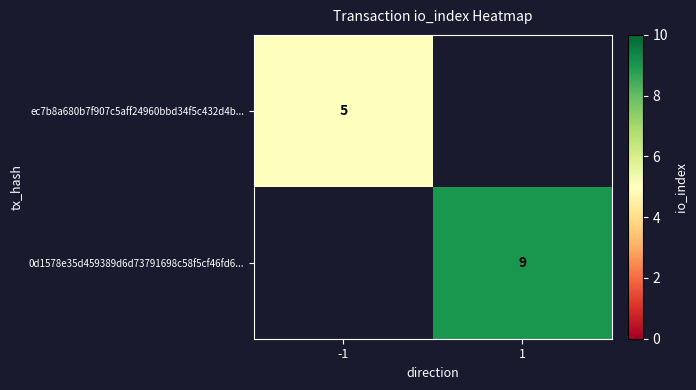

Is it true that ec7b8a680b7f907c5aff24960bbd34f5c432d4b... equals 7 at -1?

False